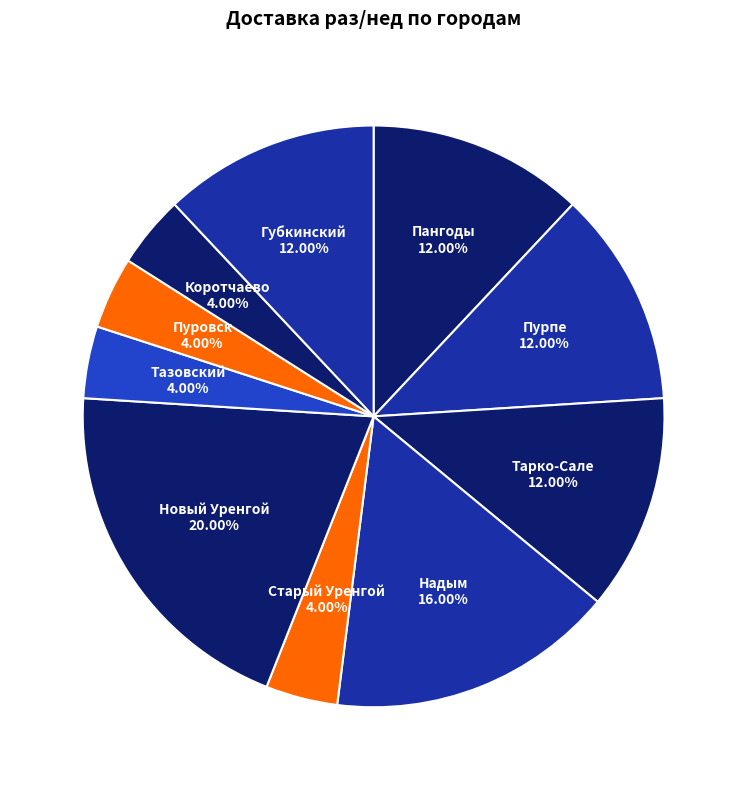

Count the number of slices in the pie.

10